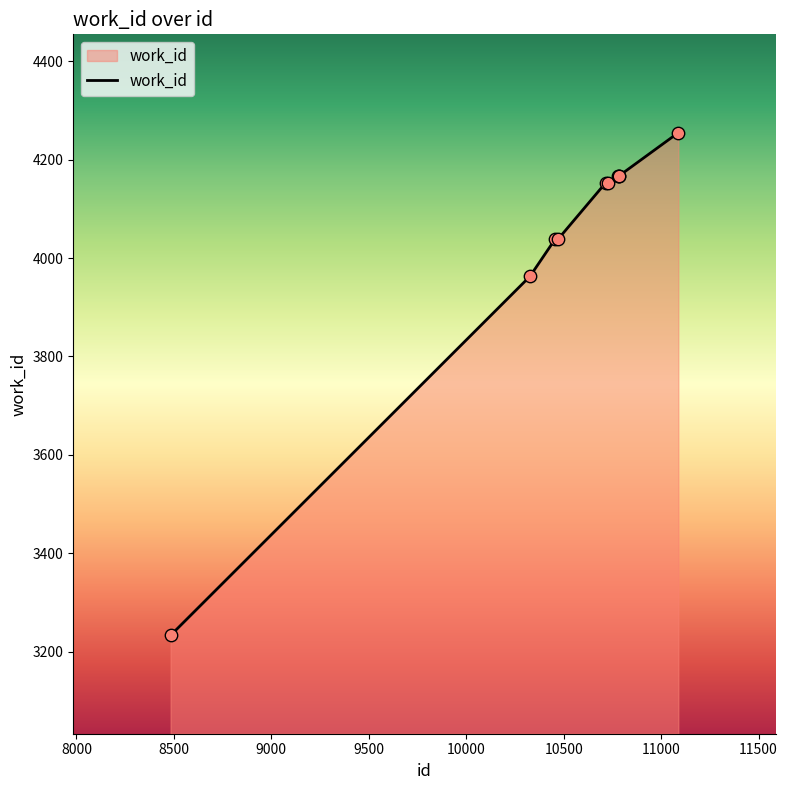

What is the smallest value displayed?

3233